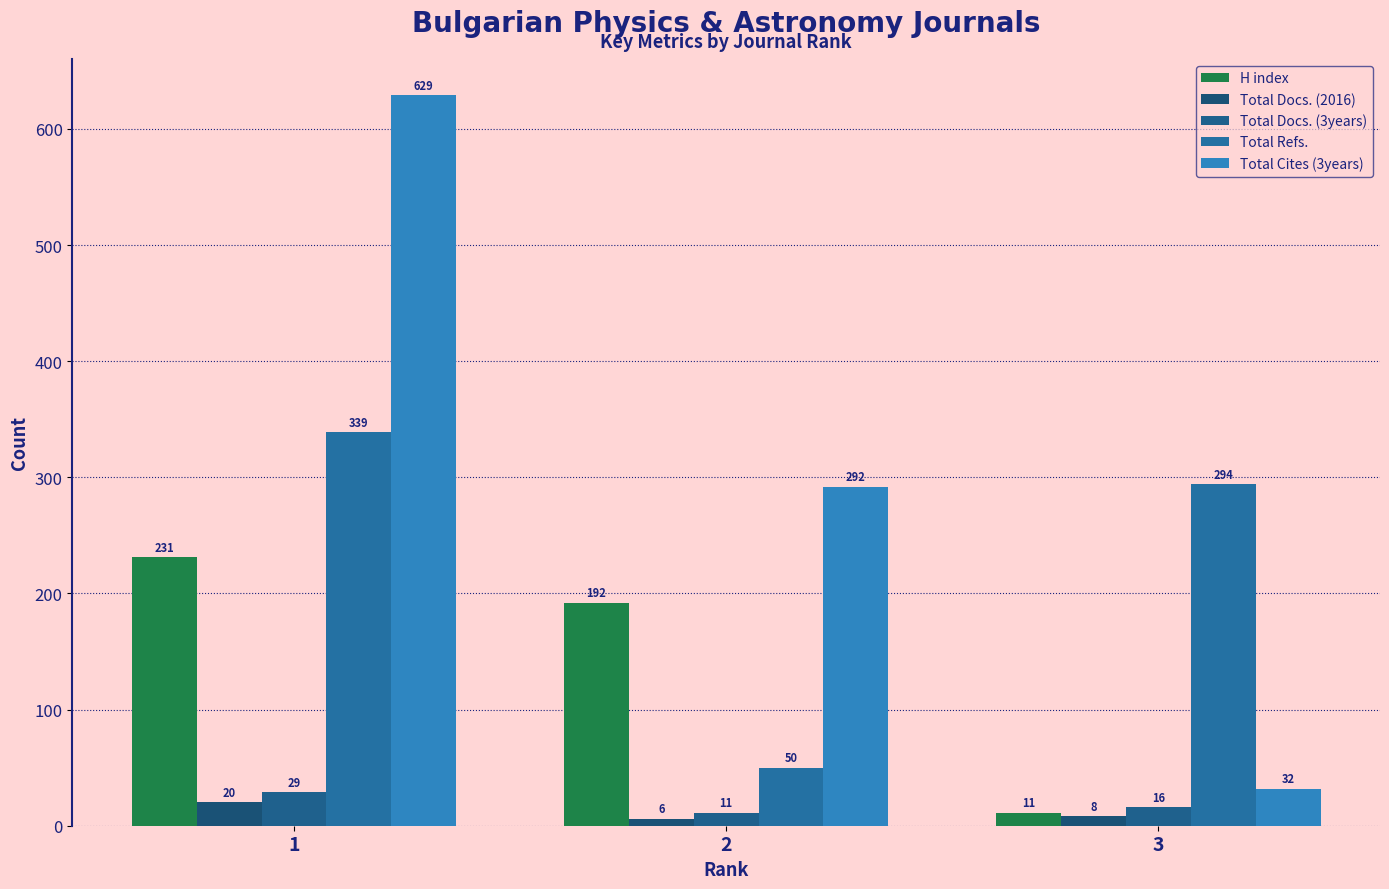

Where does the Total Cites (3years) series first go above 292?

1